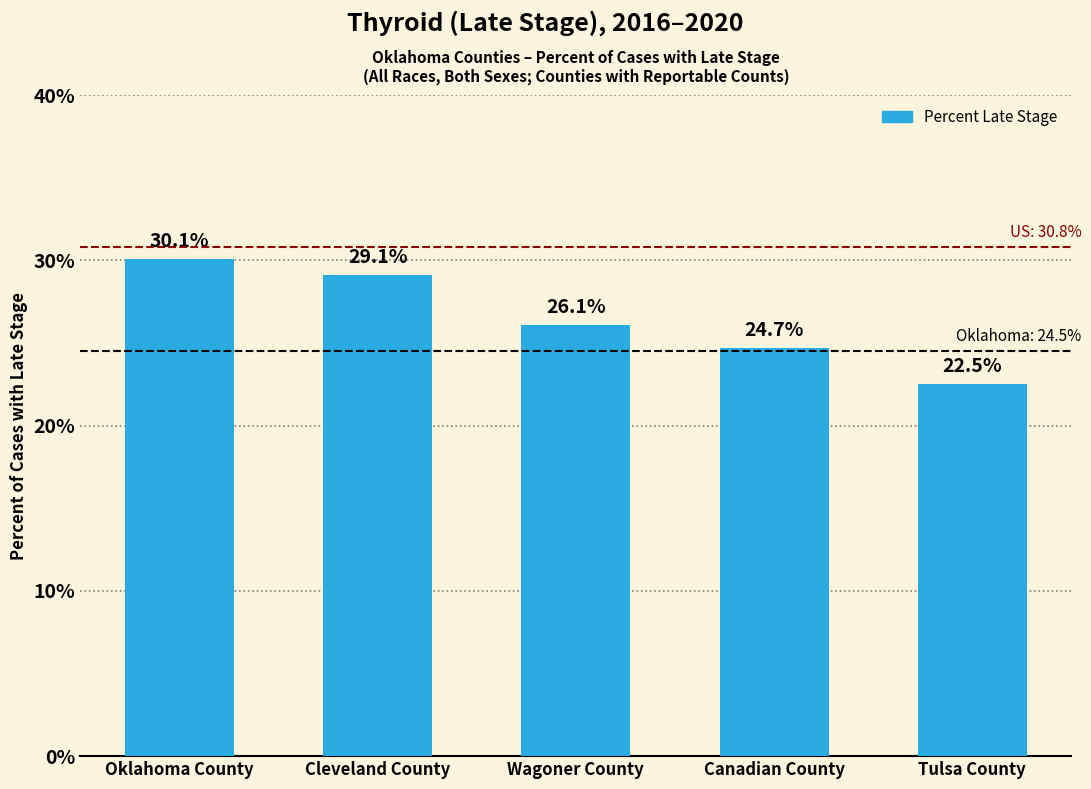

Does the chart contain stacked bars?

No